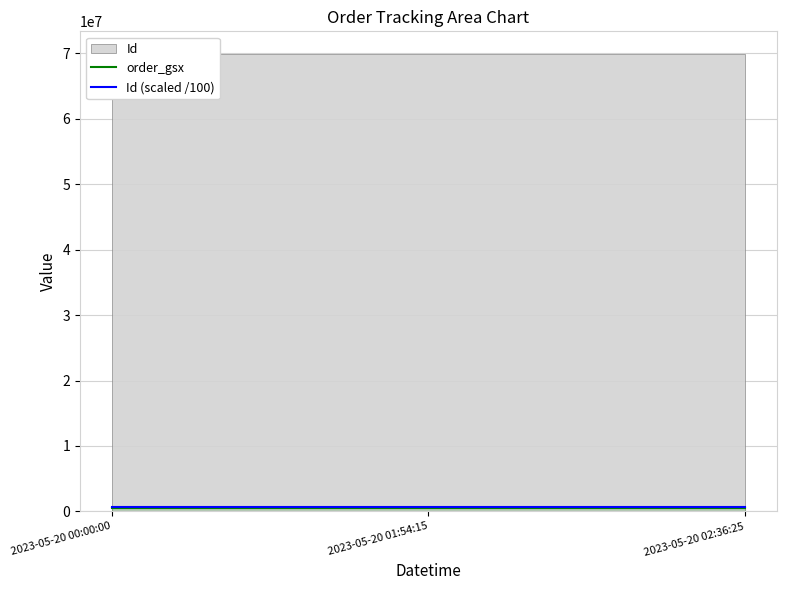

Is the value of Id (scaled /100) at 2023-05-20 01:54:15 greater than the value of order_gsx at 2023-05-20 02:36:25?

Yes